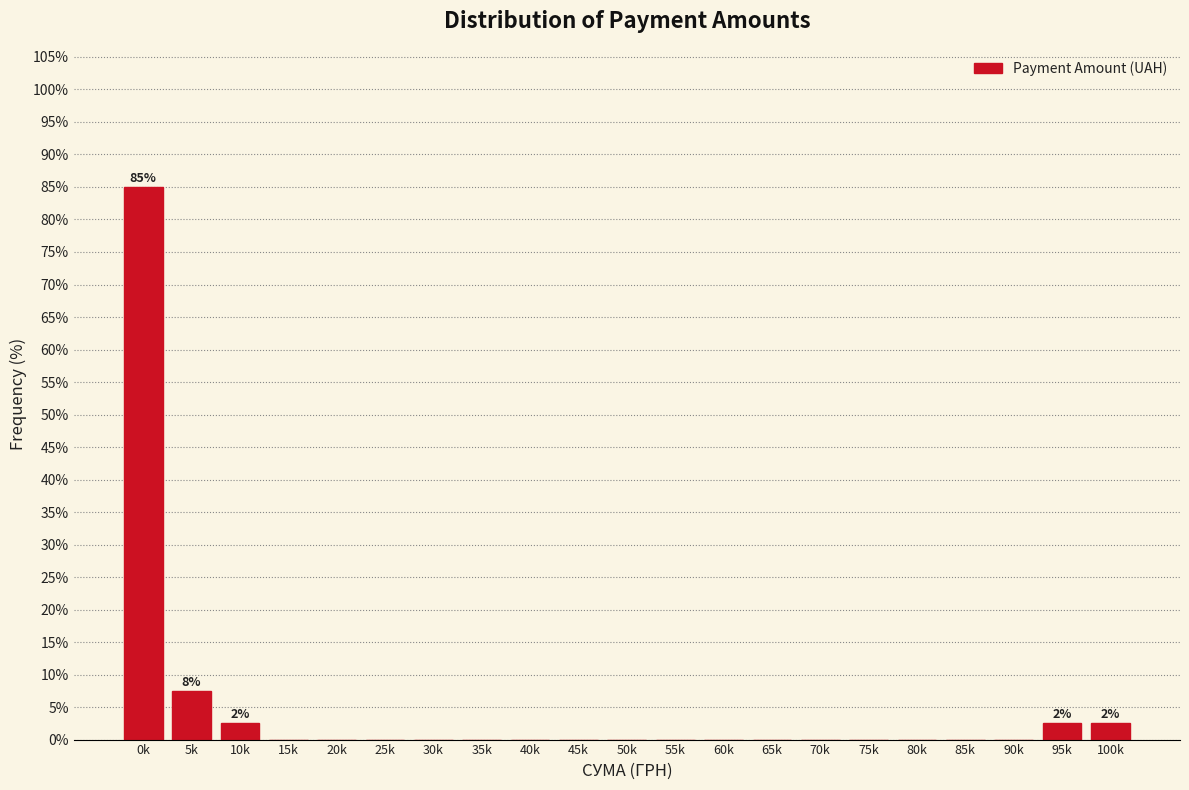

Reading right to left, list all the values displayed in this chart.

100k=2.5	95k=2.5	90k=0.0	85k=0.0	80k=0.0	75k=0.0	70k=0.0	65k=0.0	60k=0.0	55k=0.0	50k=0.0	45k=0.0	40k=0.0	35k=0.0	30k=0.0	25k=0.0	20k=0.0	15k=0.0	10k=2.5	5k=7.5	0k=85.0